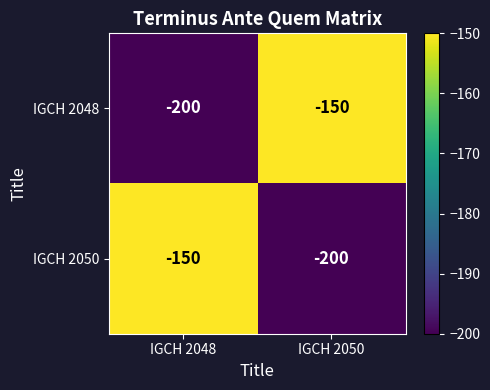

Is it true that IGCH 2048 equals -238 at IGCH 2050?

False